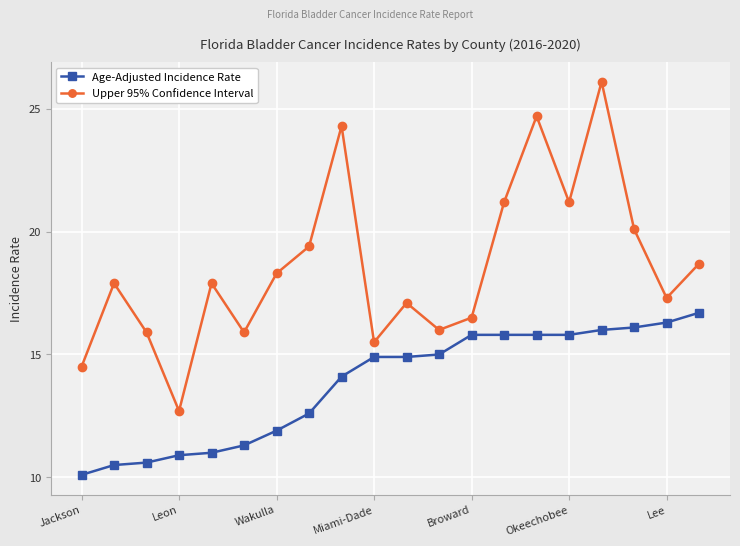

In Upper 95% Confidence Interval, how many points are lower than both neighbors (excluding endpoints)?

6